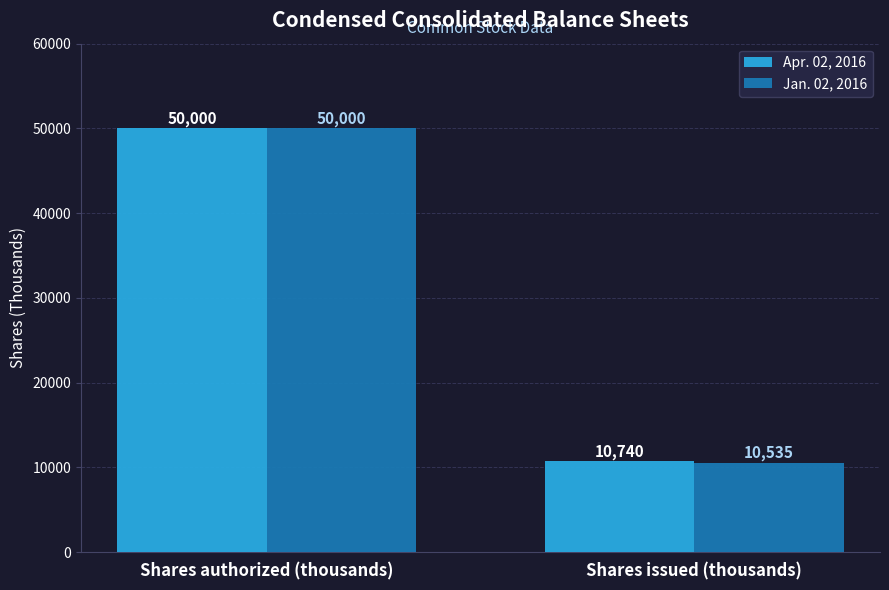

Rank the series by their average value, from highest to lowest.

Apr. 02, 2016, Jan. 02, 2016